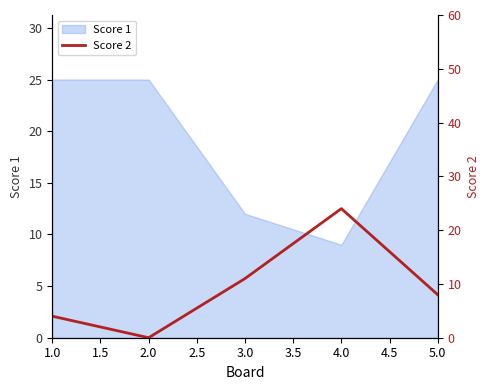

What is the minimum value for Score 1?

9